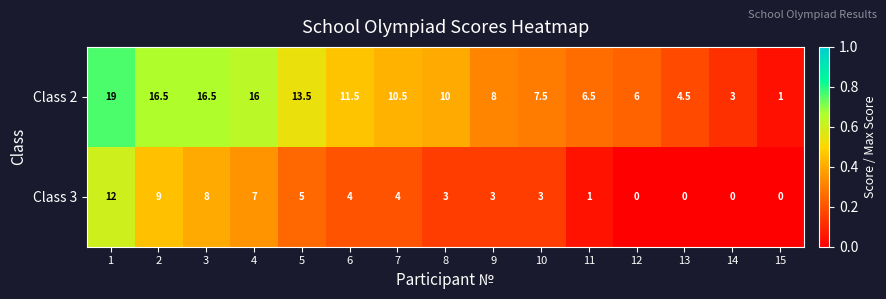

What is the highest value of the Class 3 series?

12.0